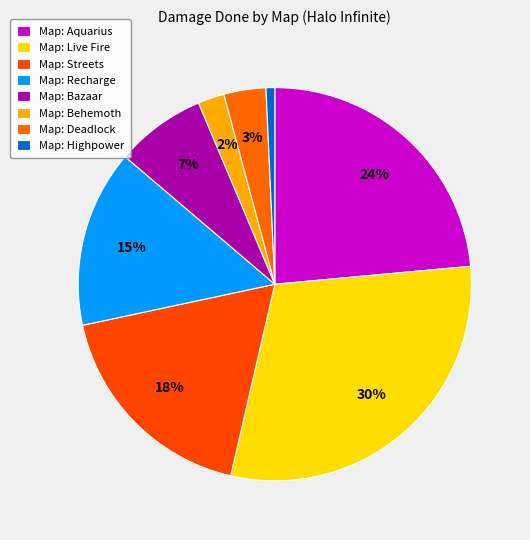

How many slices are in this pie chart?

8